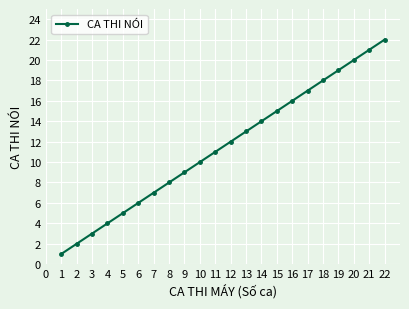

What is the difference between the values at 1 and 3?

2